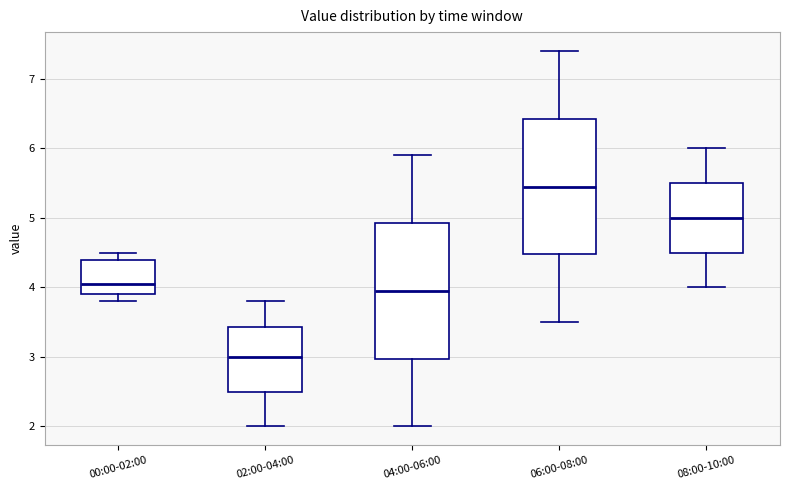

Reading left to right, read every box against the y-axis: the position of its median line, the range the box covers, and the ends of its whiskers. The values are not printed on the chart, so give them approximately, as read against the axis.

00:00-02:00: median 4.1, box 3.9 to 4.4, whiskers 3.8 to 4.5
02:00-04:00: median 3.0, box 2.5 to 3.4, whiskers 2.0 to 3.8
04:00-06:00: median 4.0, box 3.0 to 4.9, whiskers 2.0 to 5.9
06:00-08:00: median 5.5, box 4.5 to 6.4, whiskers 3.5 to 7.4
08:00-10:00: median 5.0, box 4.5 to 5.5, whiskers 4.0 to 6.0